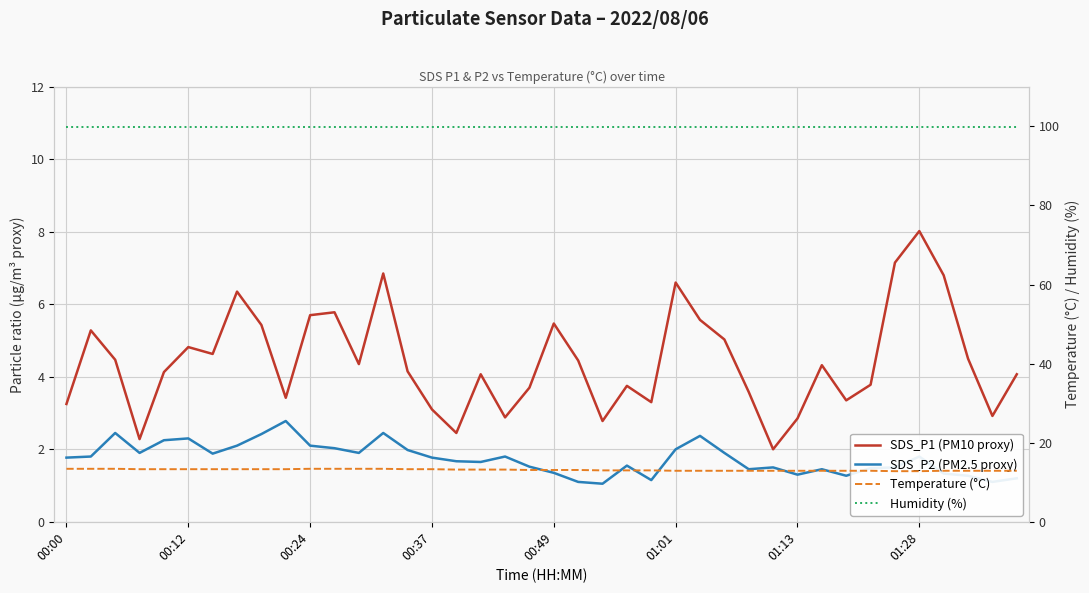

Which series changed the most between 00:49 and 24?

SDS_P2 (PM2.5 proxy)